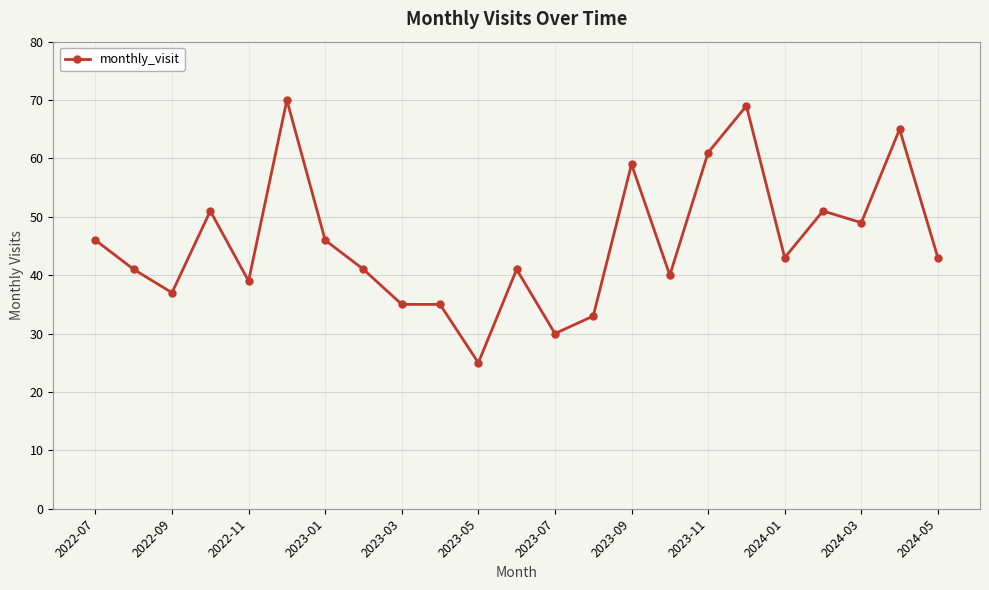

True or false: the data has more than 2 interior local peaks.

True